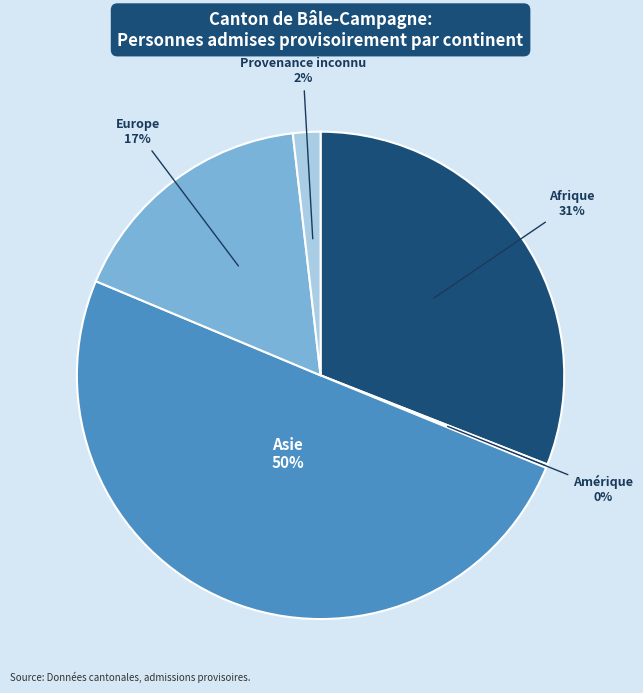

Is it true that Europe is 8% of the pie?

False